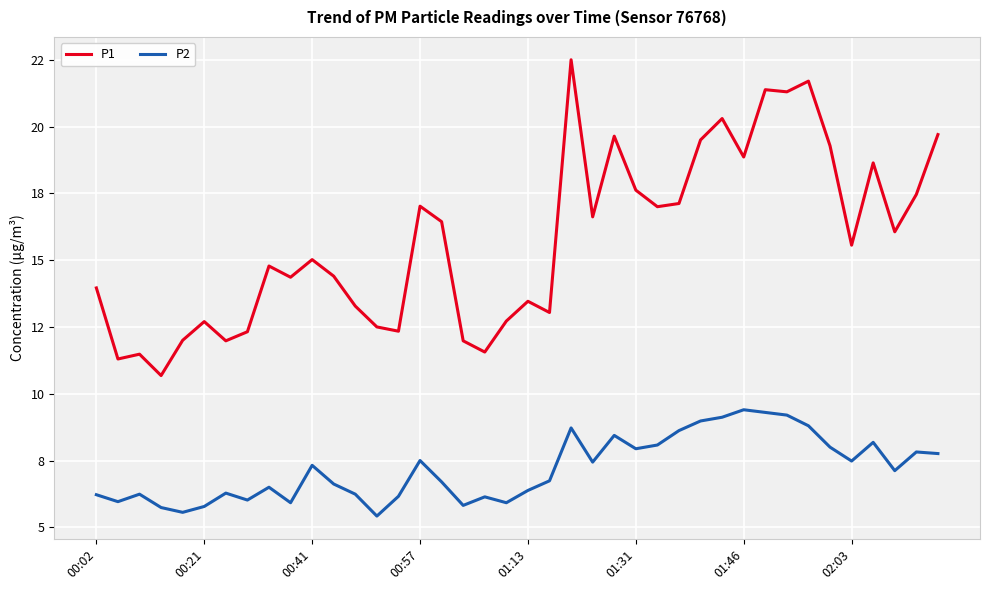

Does the chart display data point markers on the line(s)?

No